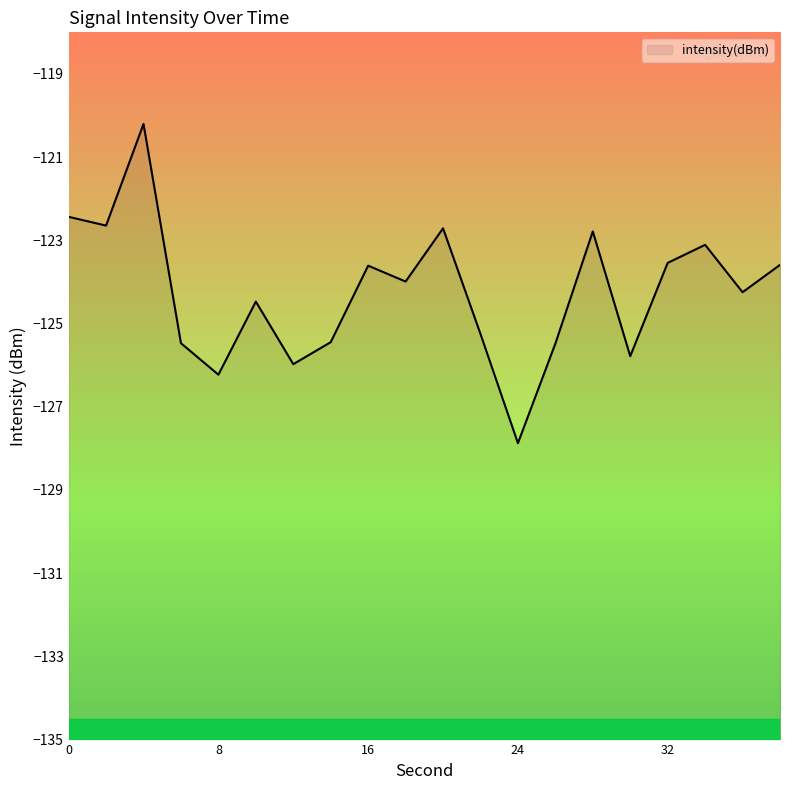

How many interior local valleys (lower than both neighbors) does the data have?

7